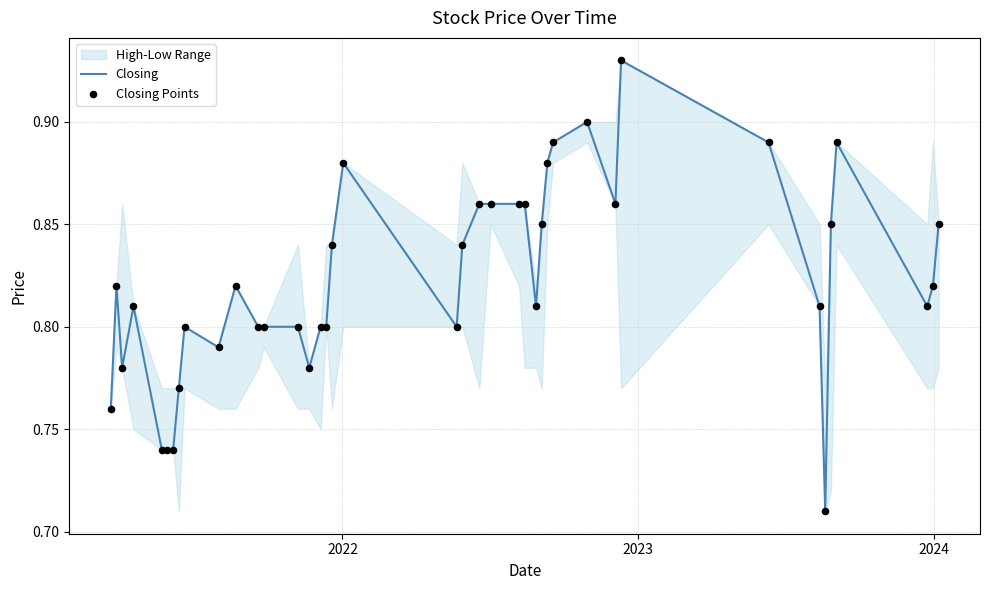

Which series contains the highest Y value?

Closing